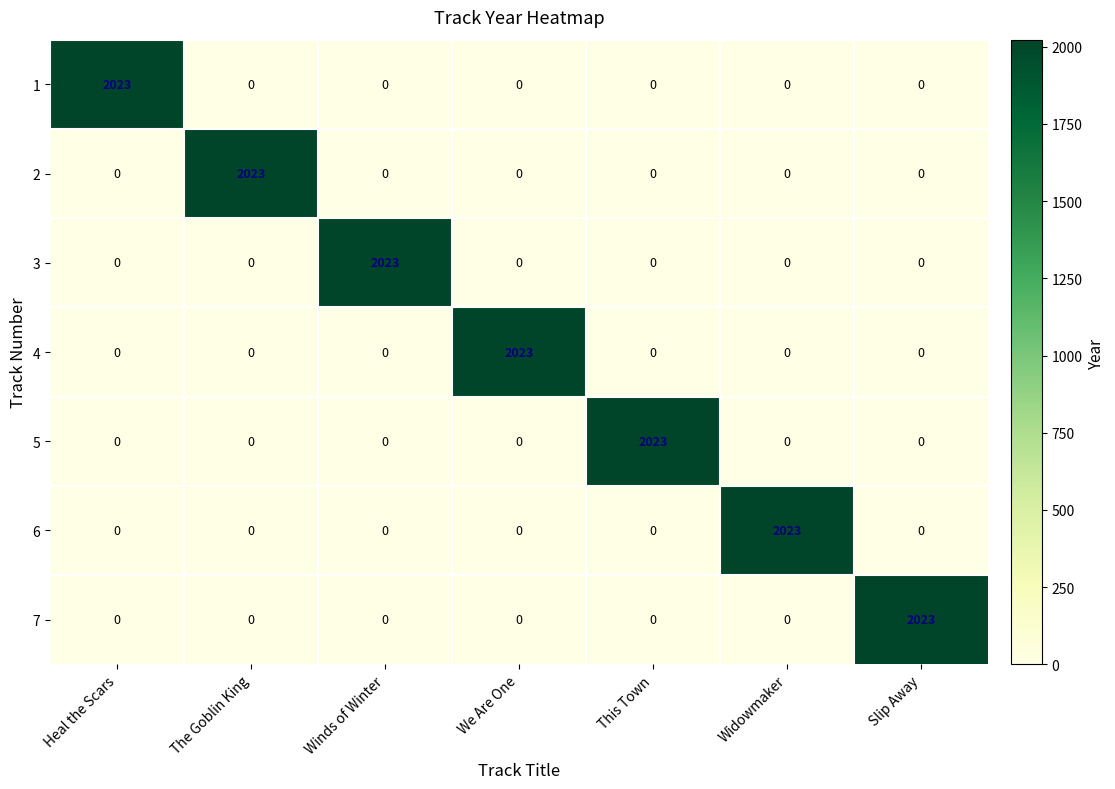

What is the difference between the maximum and minimum values in the 4 series?

2023